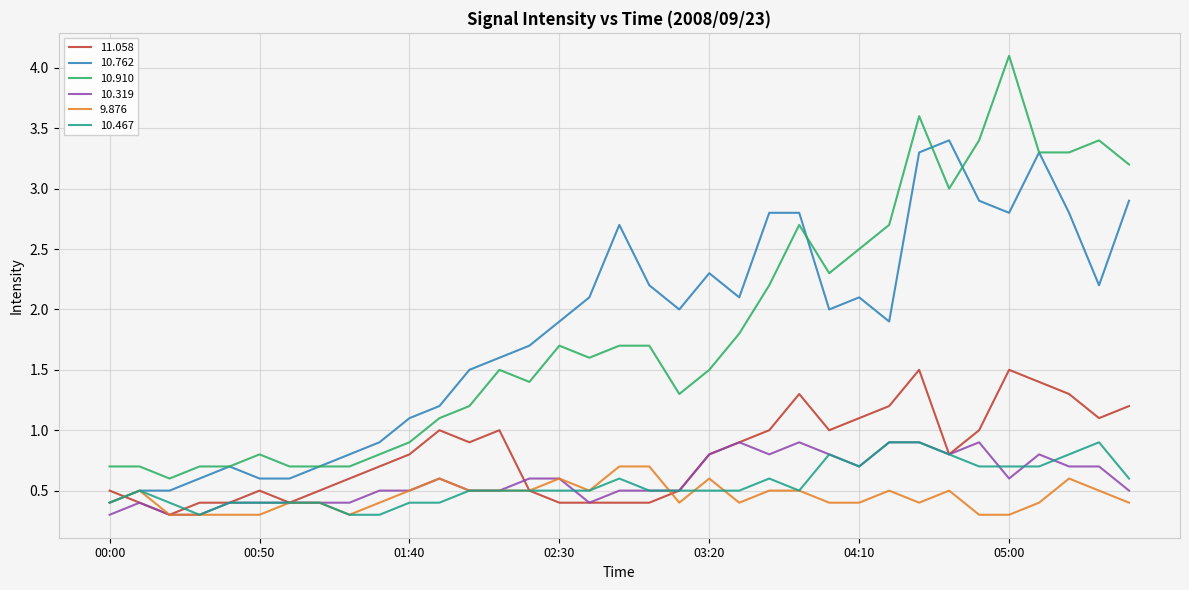

True or false: 11.058 and 10.762 cross at least once.

True